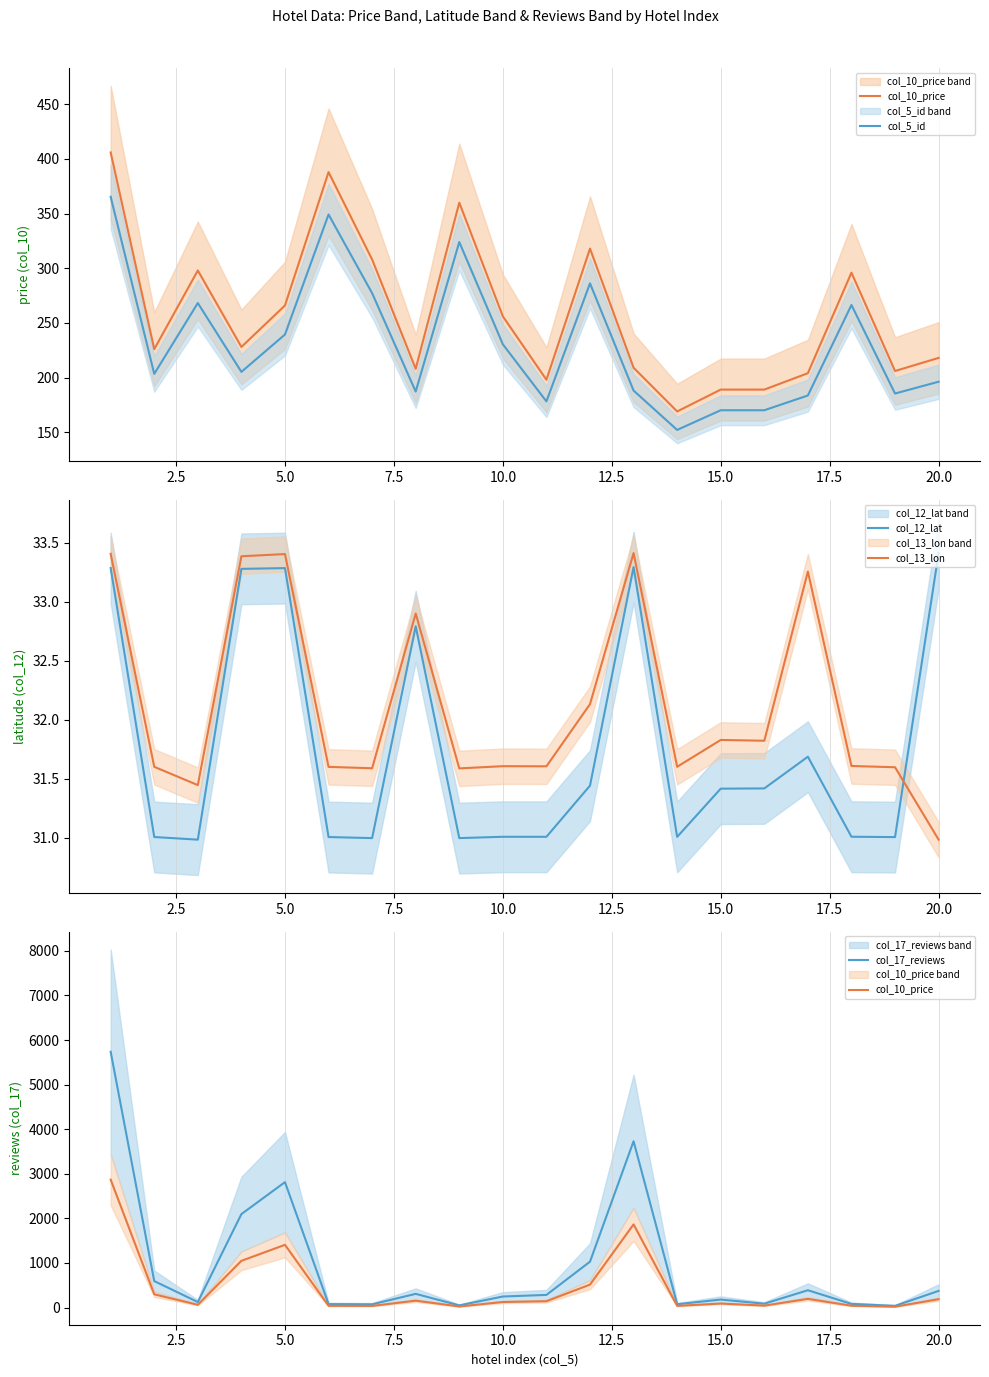

Is it true that col_13_lon equals 8.4 at 20.0?

False